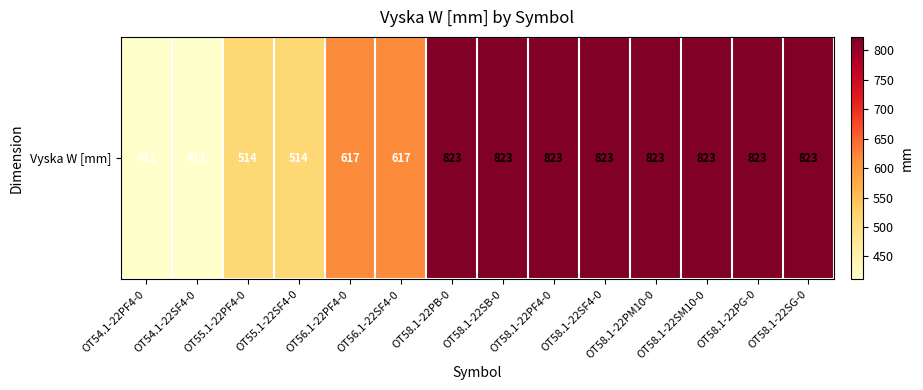

Count the number of data series in this chart.

1